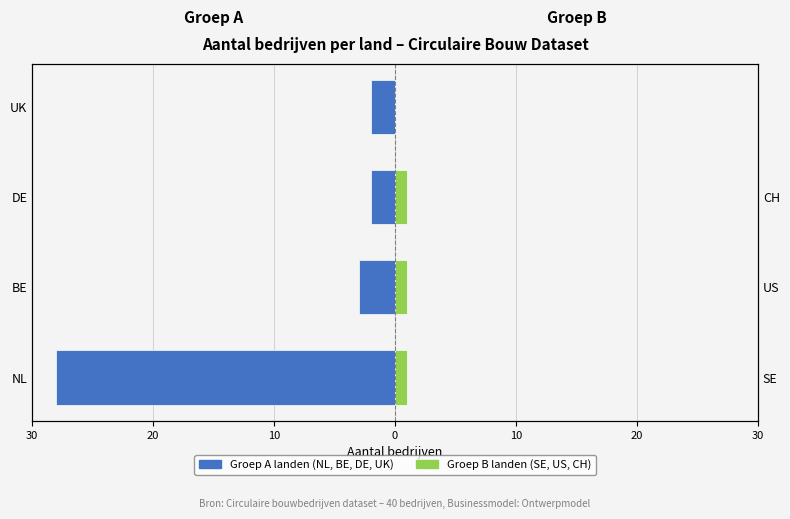

What is the sum of all Rechter groep landen values?

3